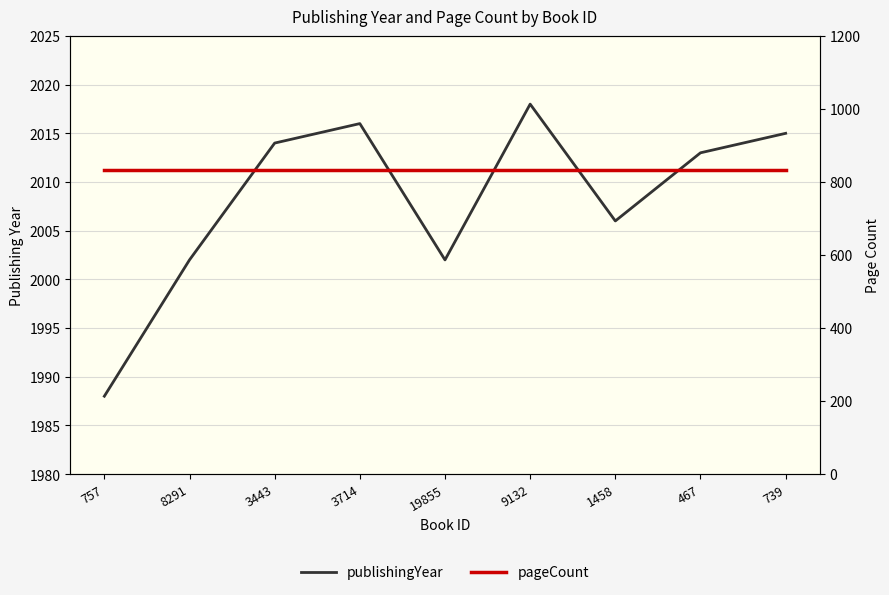

Which label corresponds to the smallest value in the chart?

757